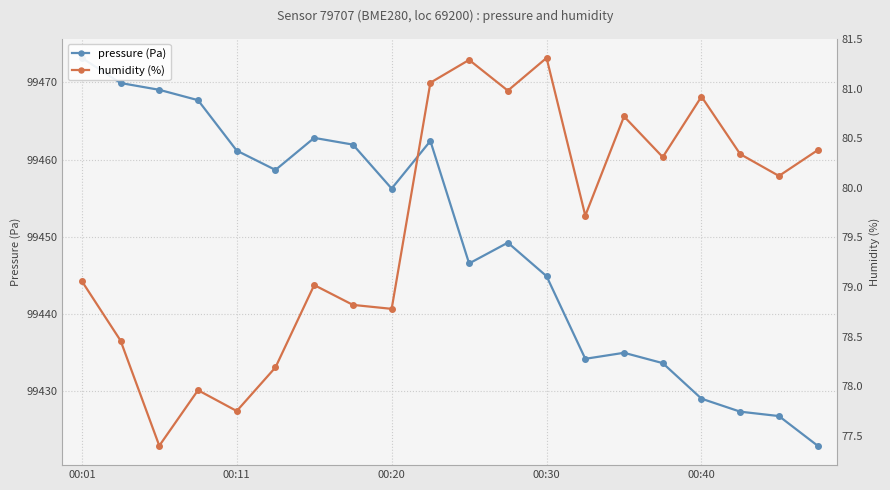

What are all the series names shown in the legend?

pressure (Pa), humidity (%)